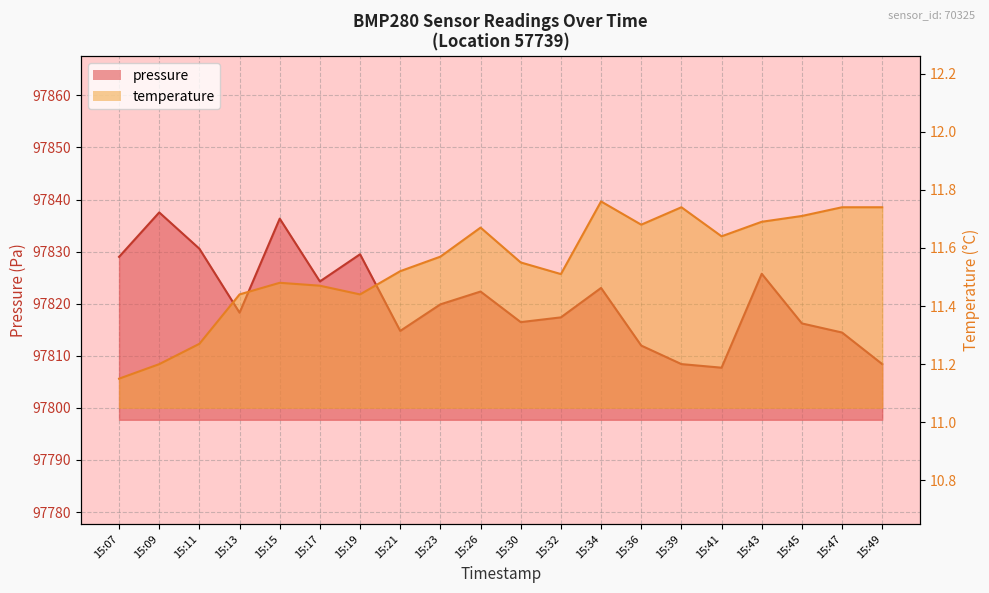

List the labels in order of pressure value, smallest first.

15:41, 15:39, 15:49, 15:36, 15:47, 15:21, 15:45, 15:30, 15:32, 15:13, 15:23, 15:26, 15:34, 15:17, 15:43, 15:07, 15:19, 15:11, 15:15, 15:09